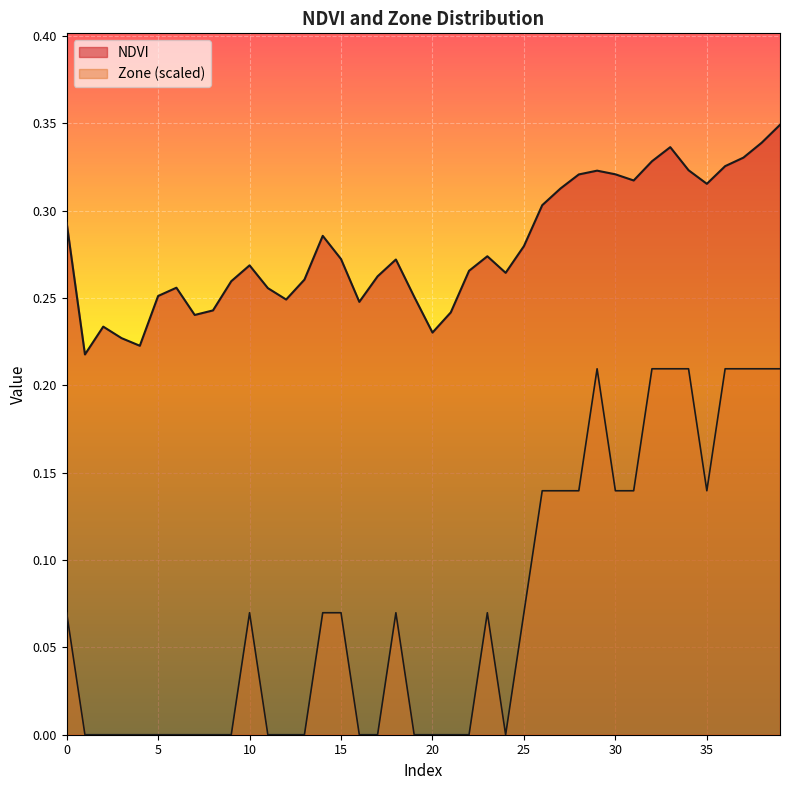

What is the value of the Zone point at the 34th from the left?

0.2